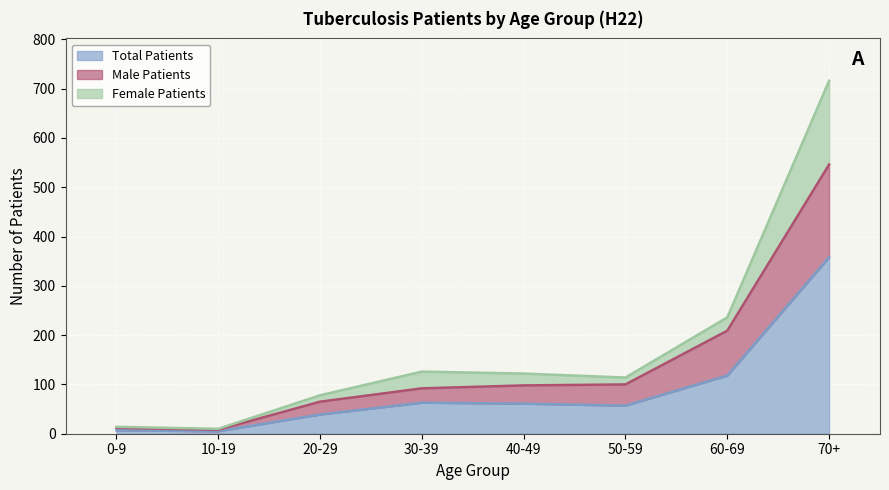

Is it true that Total Patients equals 31 at 30-39?

False